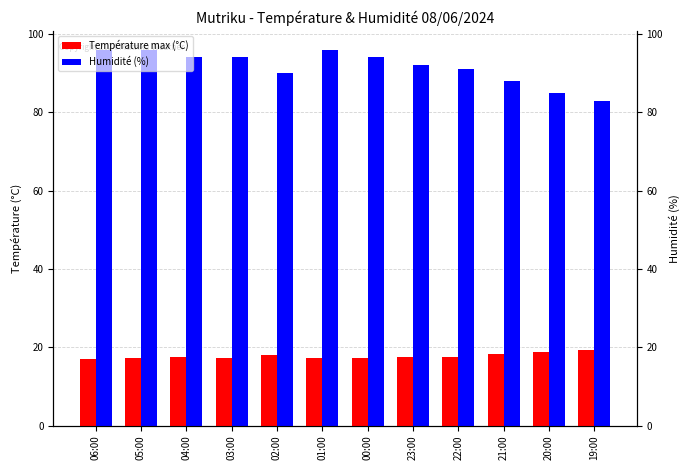

List the series in order of their overall mean, lowest first.

Température max (°C), Humidité (%)